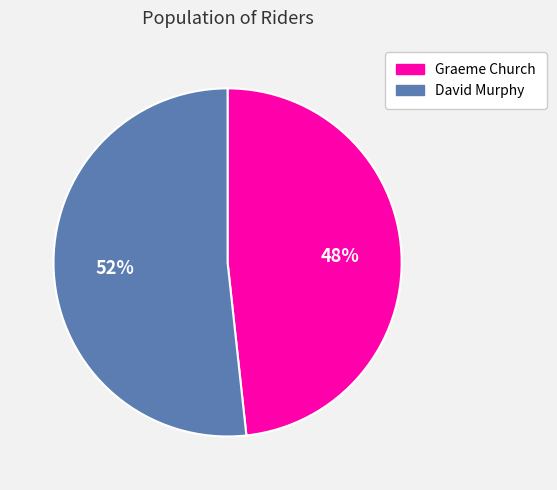

Is there a majority slice in this chart?

Yes